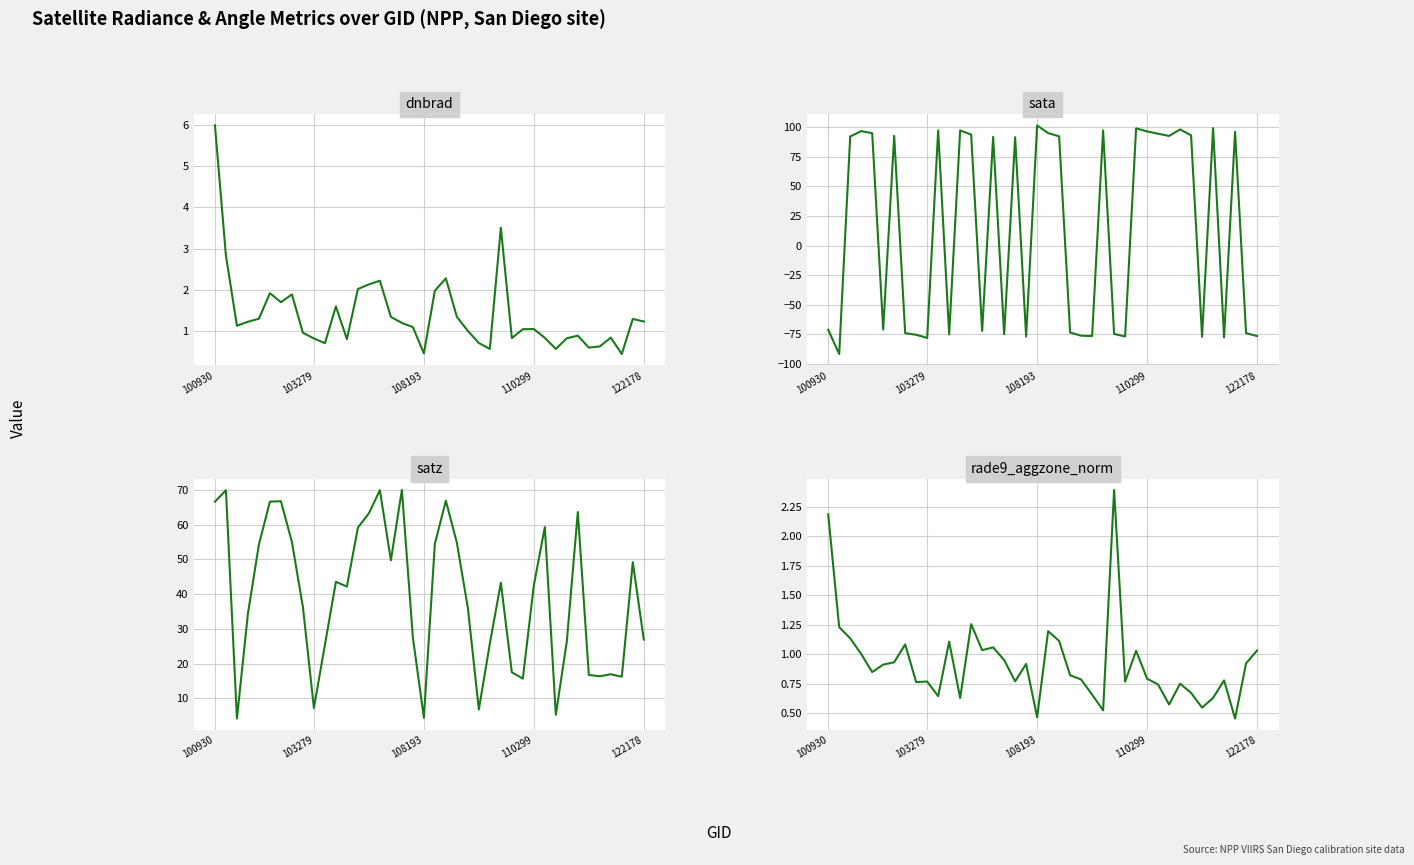

Where do sata and satz first cross each other?

103279 and 108193